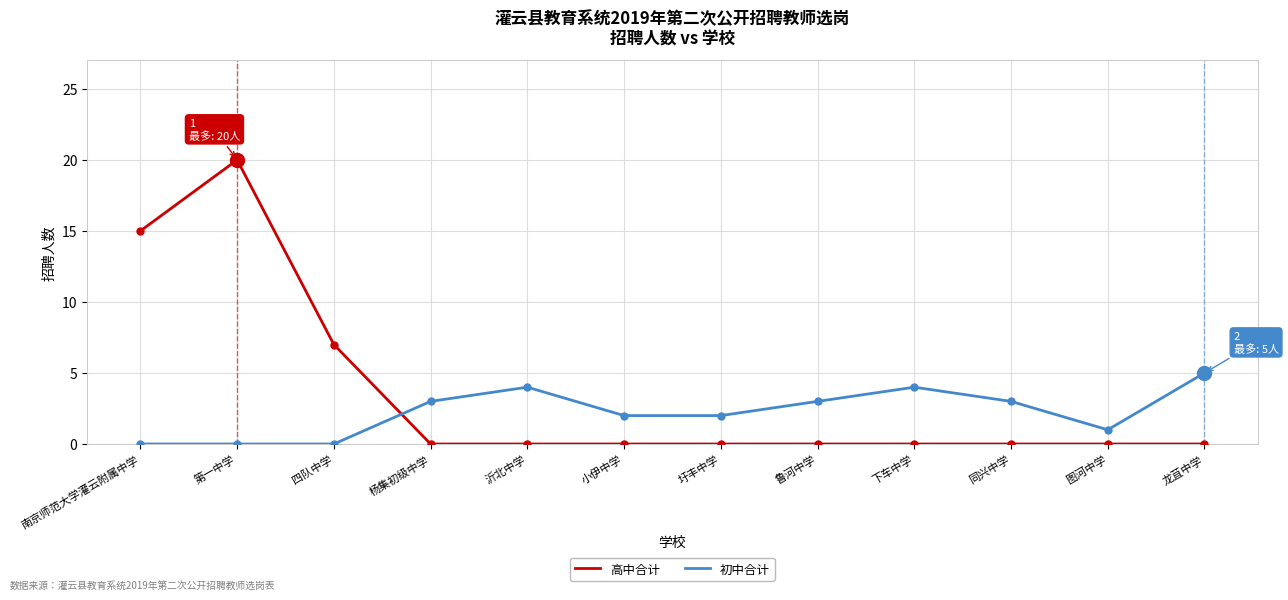

What is the difference between the maximum and minimum values in the 高中合计 series?

20